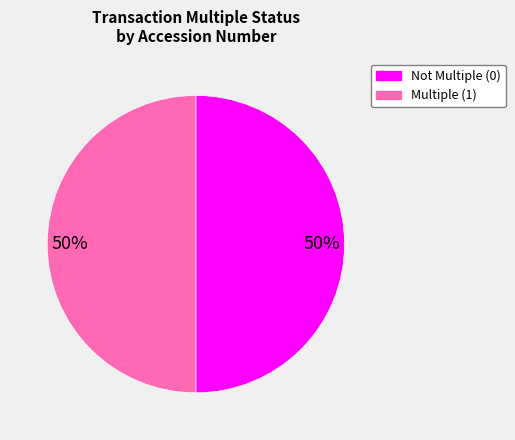

To the nearest percent, what is the average slice percentage?

50%